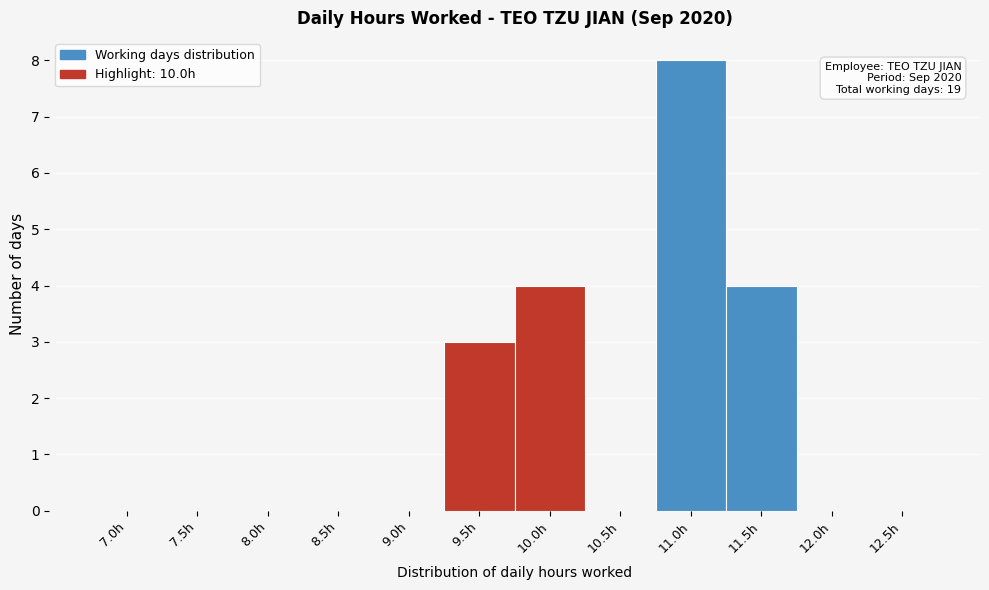

Reading left to right, transcribe all the data shown in this chart.

7.0h=0	7.5h=0	8.0h=0	8.5h=0	9.0h=0	9.5h=3	10.0h=4	10.5h=0	11.0h=8	11.5h=4	12.0h=0	12.5h=0